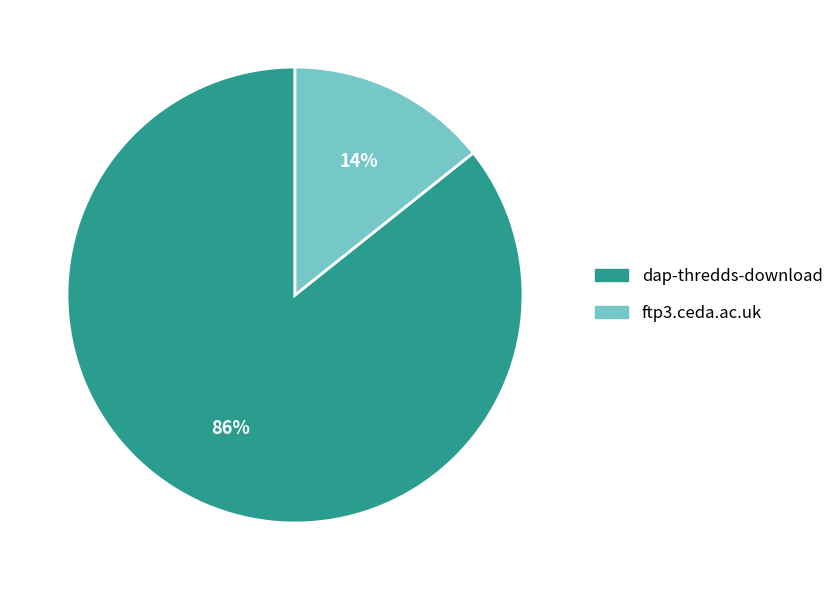

To the nearest percent, what portion does dap-thredds-download represent?

86%